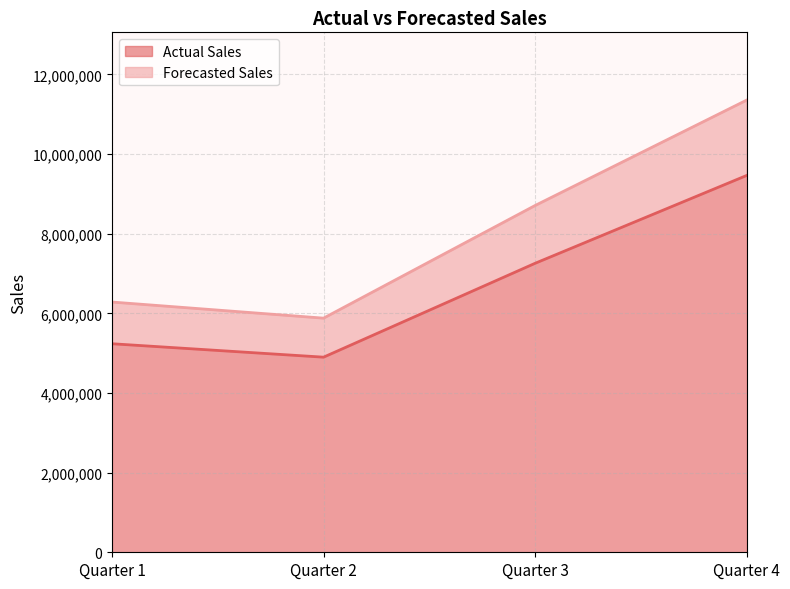

Between Quarter 1 and Quarter 2, which series saw the biggest shift?

Forecasted Sales